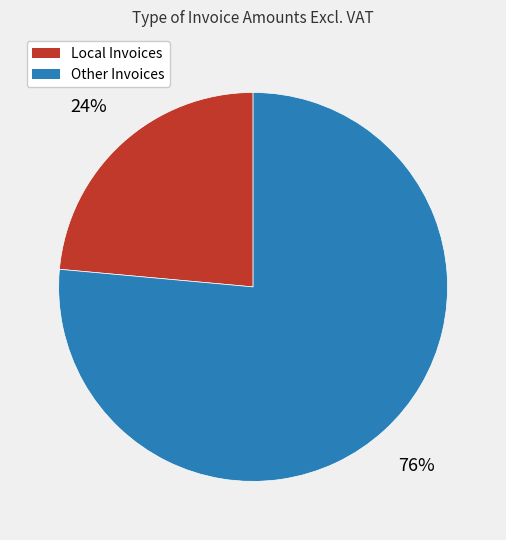

Does any single category account for the majority?

Yes